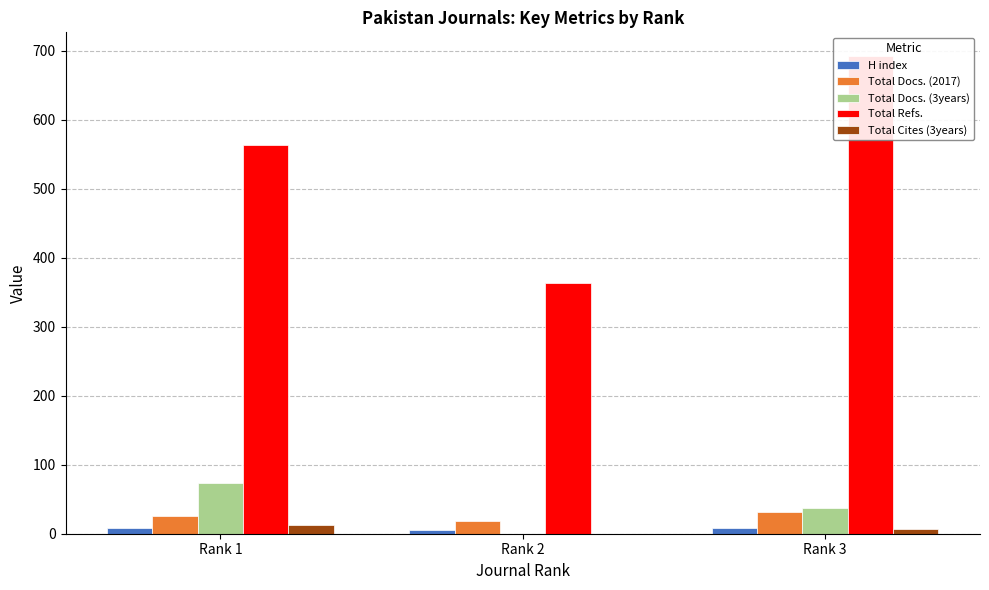

True or false: Total Docs. (2017) has a value of 31 at Rank 3.

True